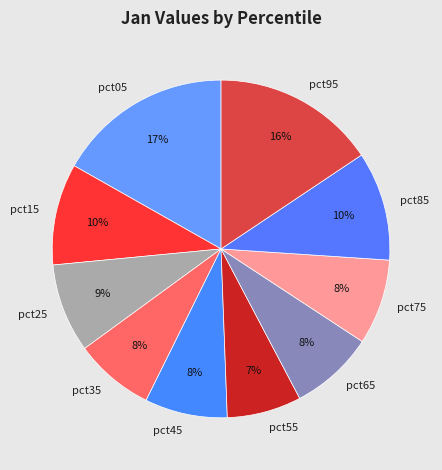

How many slices are in this pie chart?

10